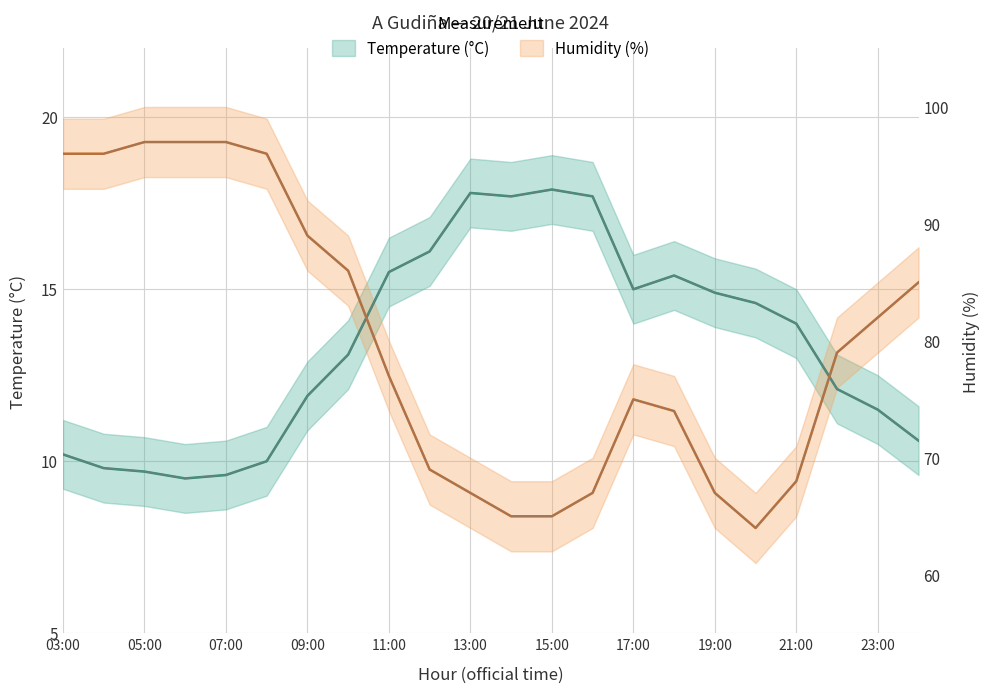

Where does the Humidity (%) series first go above 13?

03:00